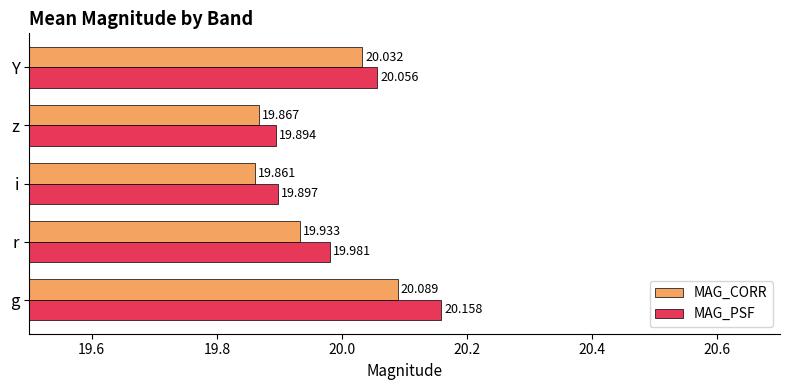

List the labels in order of MAG_CORR value, smallest first.

i, z, r, Y, g